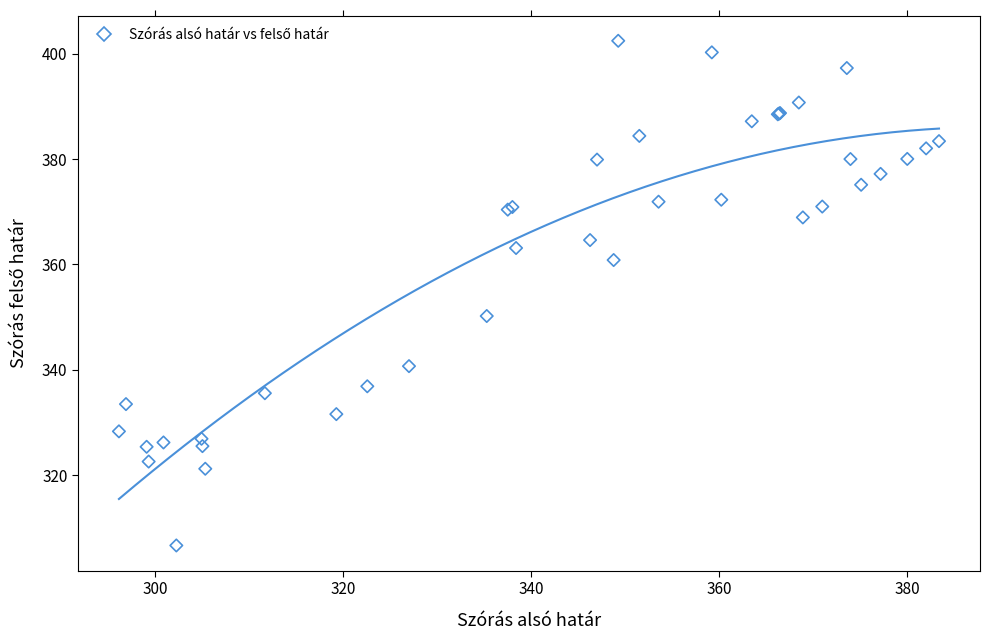

What Y value in the scatter plot is closest to 354?

350.2